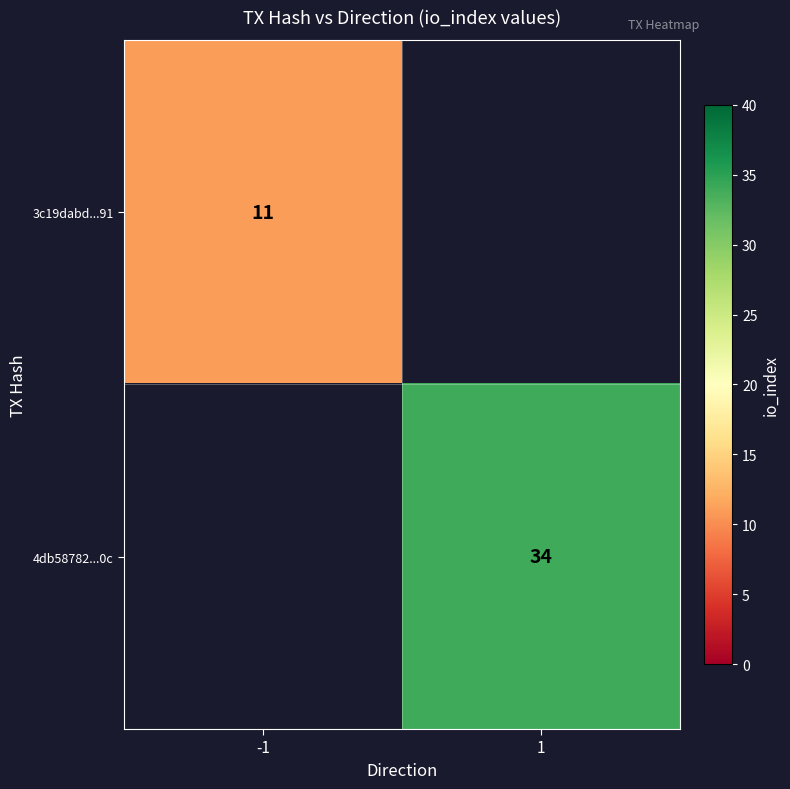

Is it true that 4db58782...0c equals 20 at 1?

False